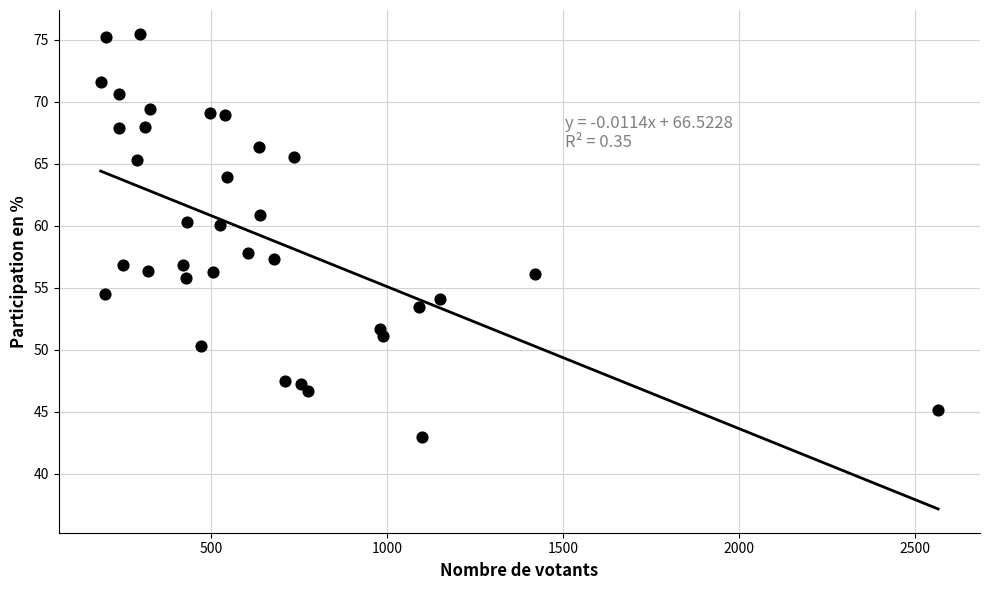

What is the range of Y values (max minus min)?

32.5